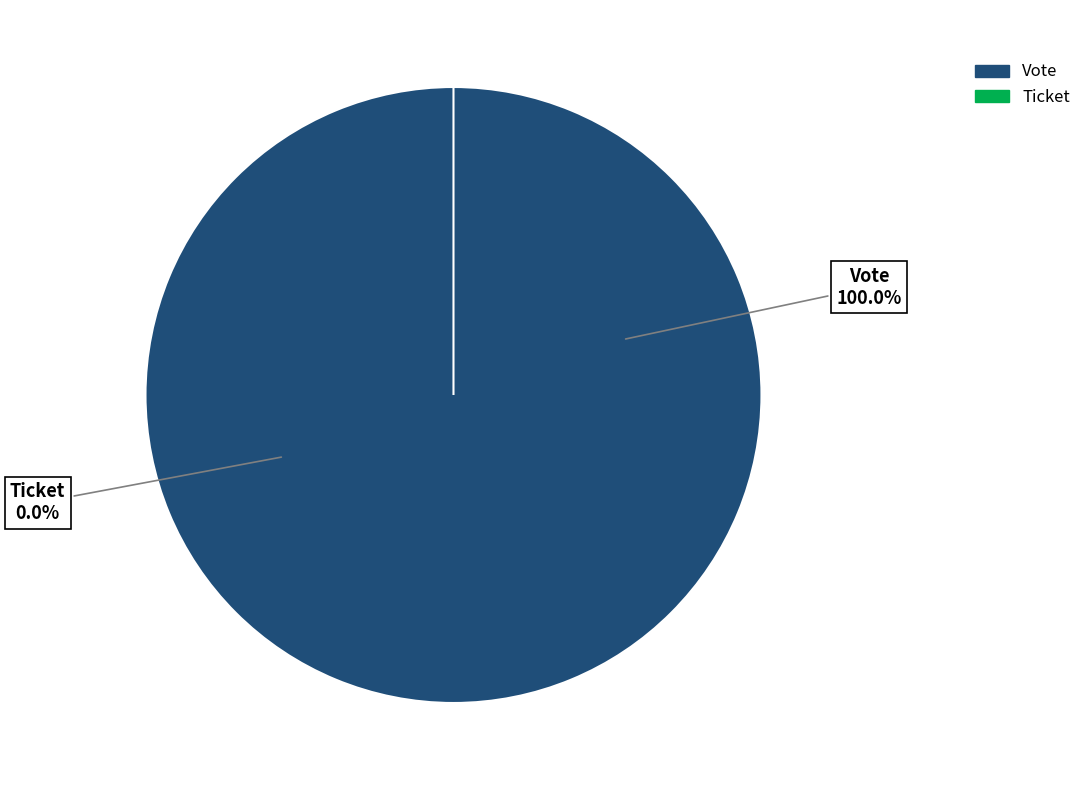

Which category accounts for the majority?

Vote